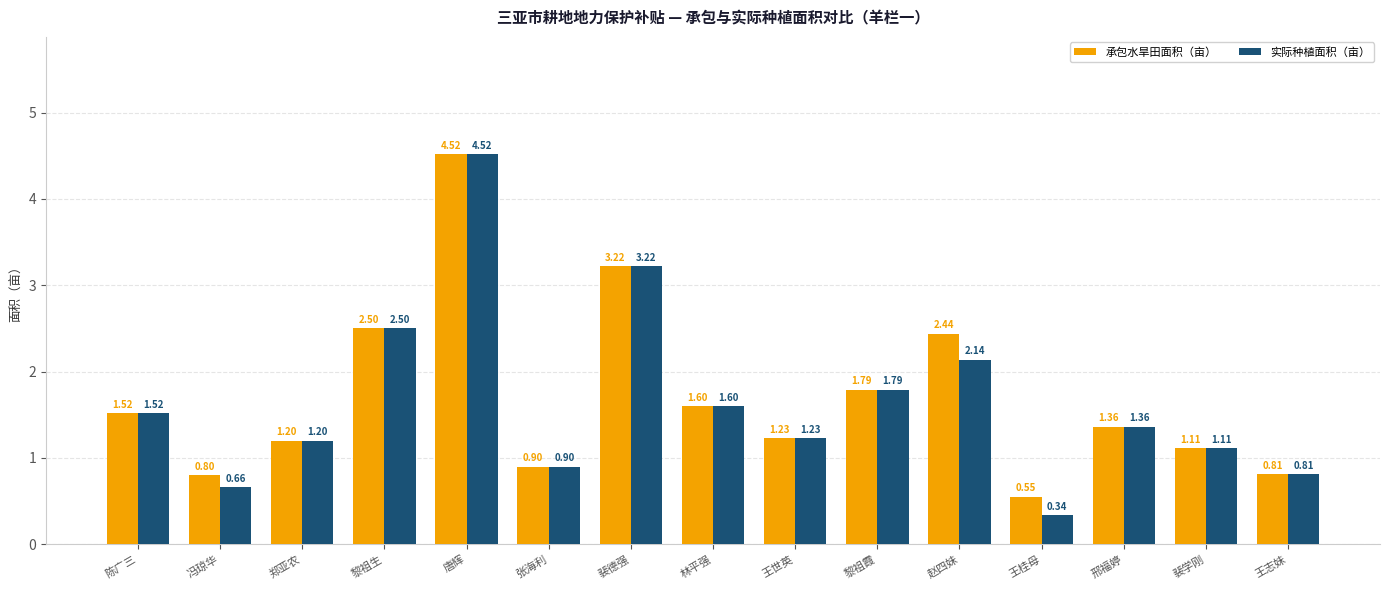

Between 黎祖霞 and 赵四妹, which series saw the biggest shift?

承包水旱田面积（亩）